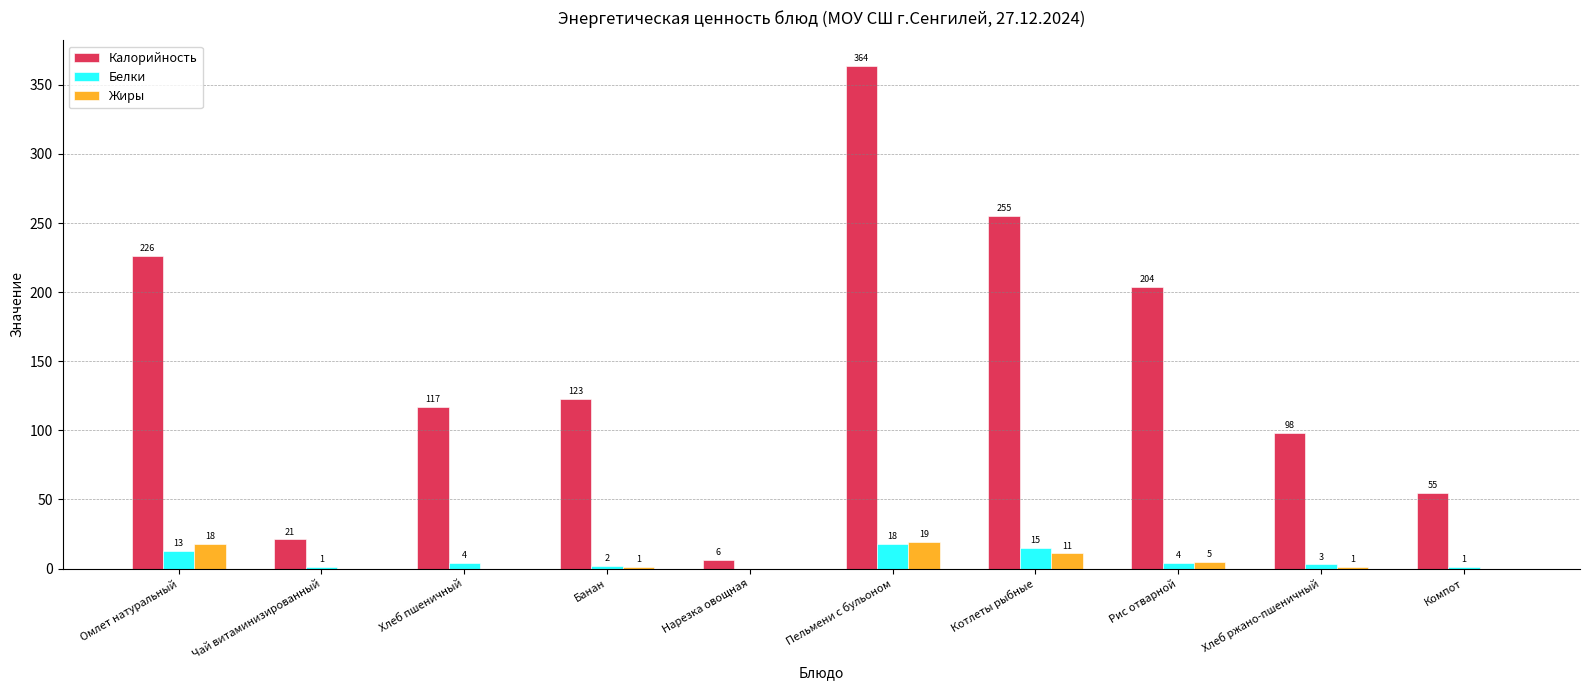

Which series changed the most between Чай витаминизированный and Котлеты рыбные?

Калорийность